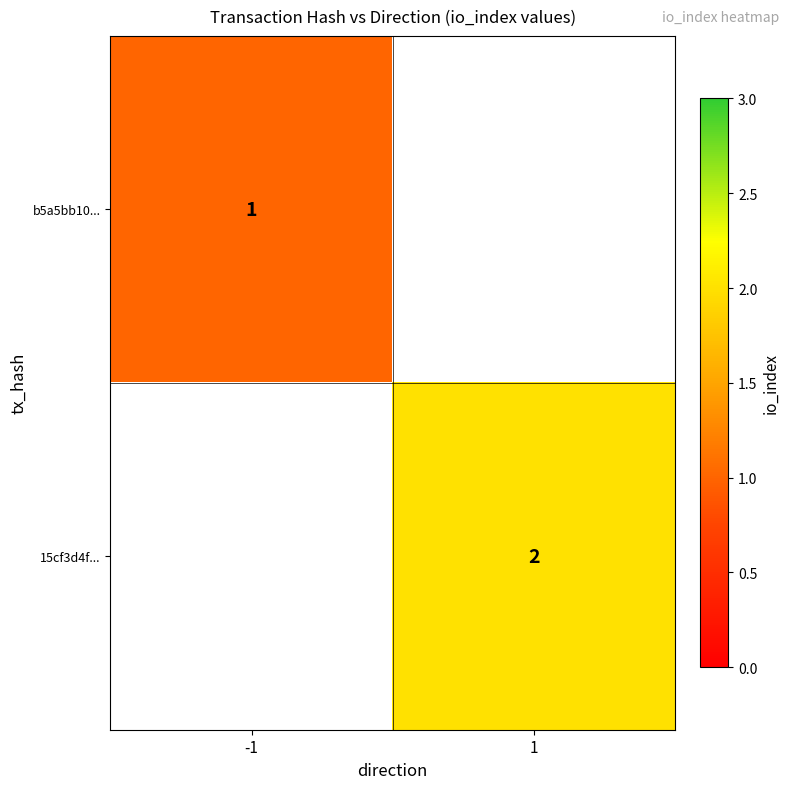

True or false: b5a5bb10... has a value of 1 at -1.

True